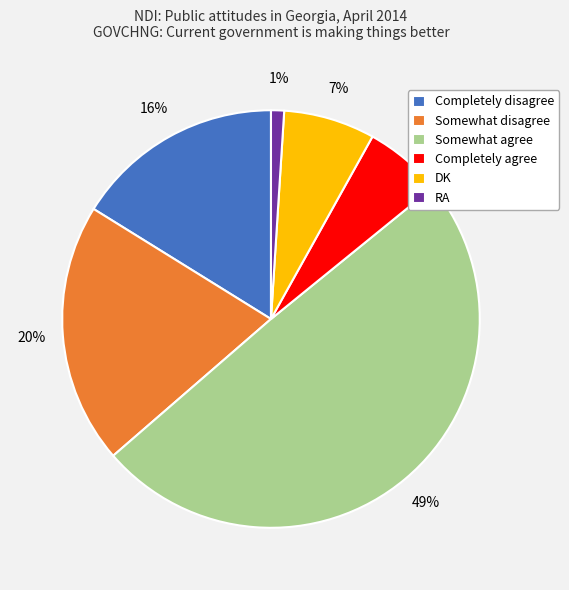

What is the smallest slice in the pie chart?

RA